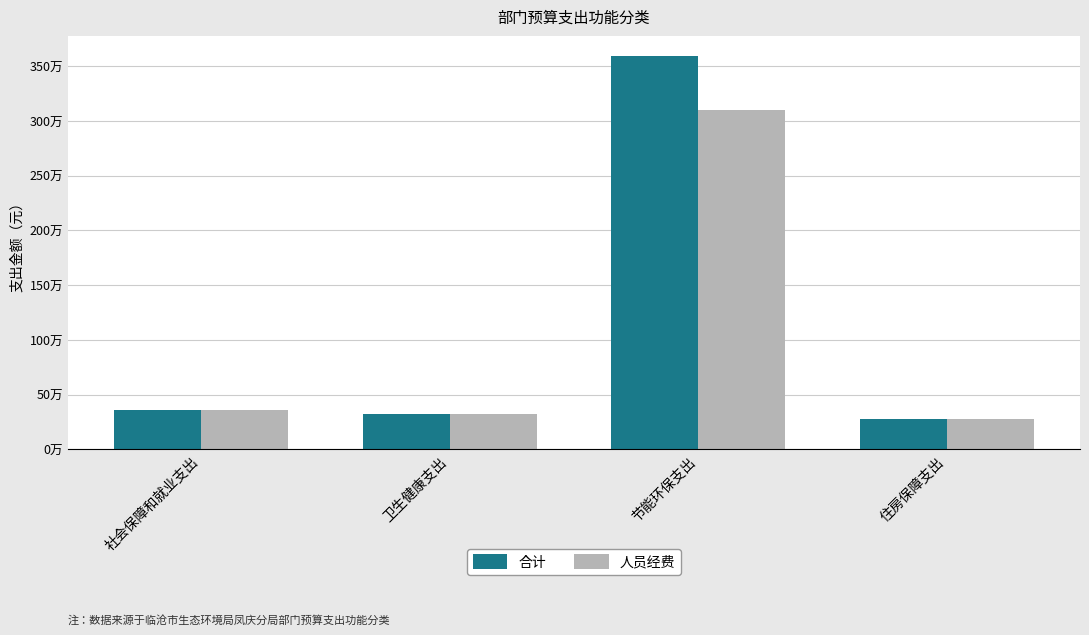

What is the difference between the 合计 values at 社会保障和就业支出 and 卫生健康支出?

35166.1